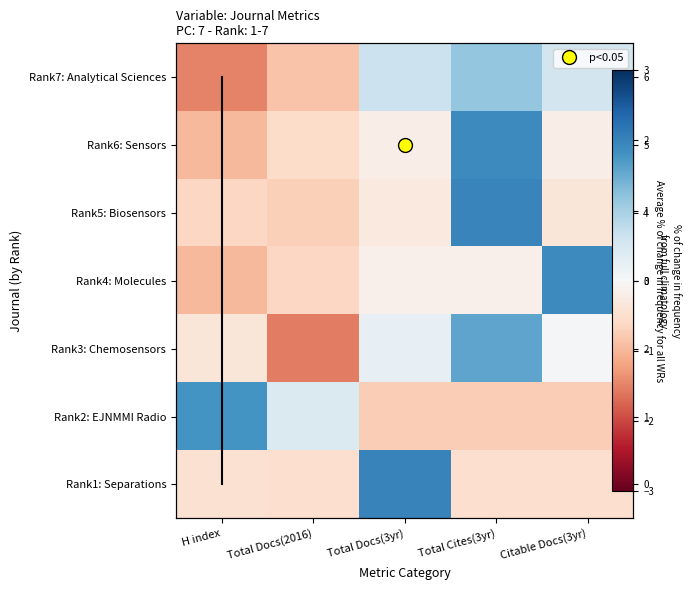

What is the highest value of the Rank5: Biosensors series?

2.0